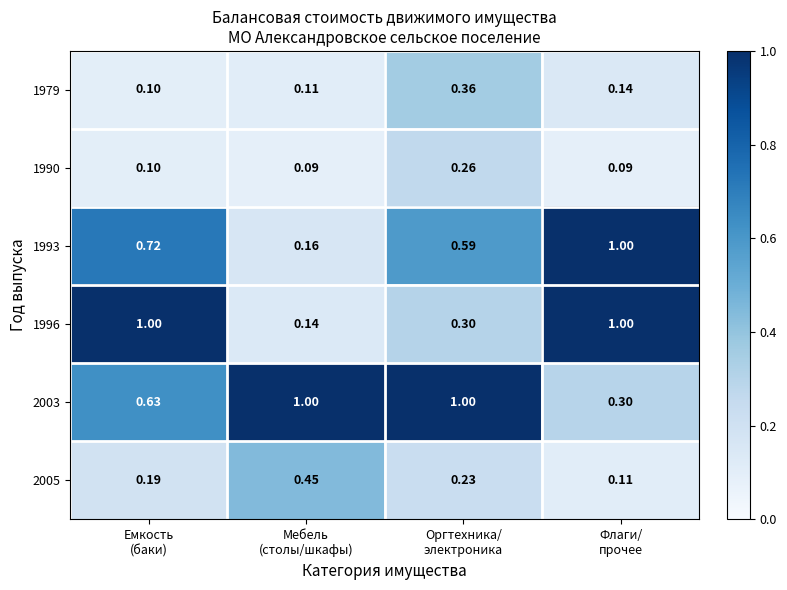

Rank the series at Мебель
(столы/шкафы) from lowest to highest value.

1990, 1979, 1996, 1993, 2005, 2003